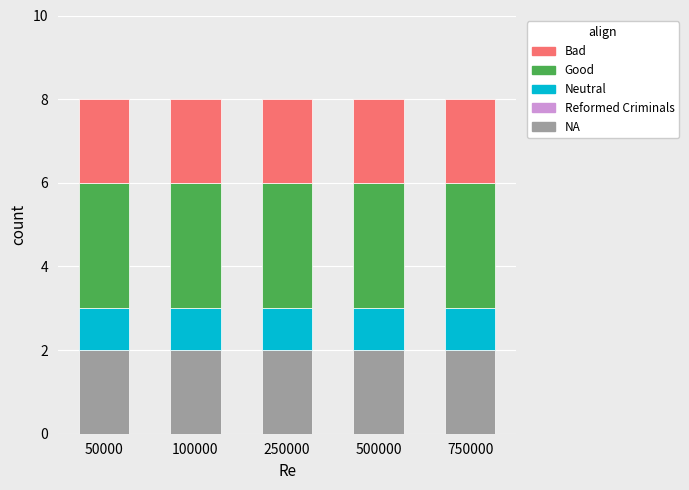

Is it true that NA equals 1 at 250000?

False